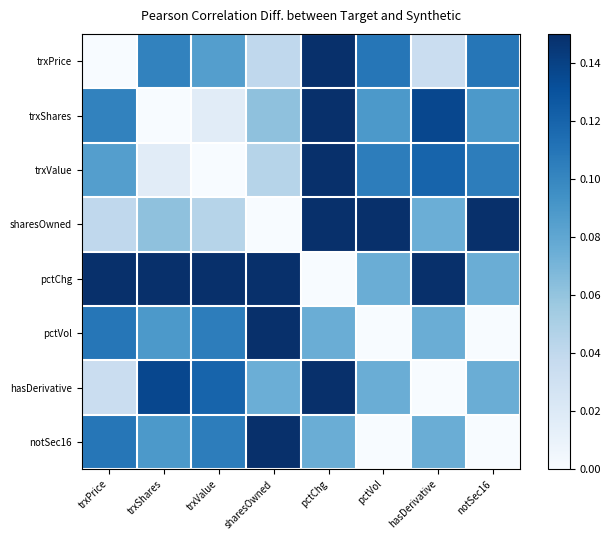

Reading left to right, extract all data points from this chart.

trxPrice: trxPrice=0.0	trxShares=0.1	trxValue=0.1	sharesOwned=0.0	pctChg=0.2	pctVol=0.1	hasDerivative=0.0	notSec16=0.1
trxShares: trxPrice=0.1	trxShares=0.0	trxValue=0.0	sharesOwned=0.1	pctChg=0.2	pctVol=0.1	hasDerivative=0.1	notSec16=0.1
trxValue: trxPrice=0.1	trxShares=0.0	trxValue=0.0	sharesOwned=0.0	pctChg=0.2	pctVol=0.1	hasDerivative=0.1	notSec16=0.1
sharesOwned: trxPrice=0.0	trxShares=0.1	trxValue=0.0	sharesOwned=0.0	pctChg=0.2	pctVol=0.1	hasDerivative=0.1	notSec16=0.1
pctChg: trxPrice=0.2	trxShares=0.2	trxValue=0.2	sharesOwned=0.2	pctChg=0.0	pctVol=0.1	hasDerivative=0.1	notSec16=0.1
pctVol: trxPrice=0.1	trxShares=0.1	trxValue=0.1	sharesOwned=0.1	pctChg=0.1	pctVol=0.0	hasDerivative=0.1	notSec16=0.0
hasDerivative: trxPrice=0.0	trxShares=0.1	trxValue=0.1	sharesOwned=0.1	pctChg=0.1	pctVol=0.1	hasDerivative=0.0	notSec16=0.1
notSec16: trxPrice=0.1	trxShares=0.1	trxValue=0.1	sharesOwned=0.1	pctChg=0.1	pctVol=0.0	hasDerivative=0.1	notSec16=0.0